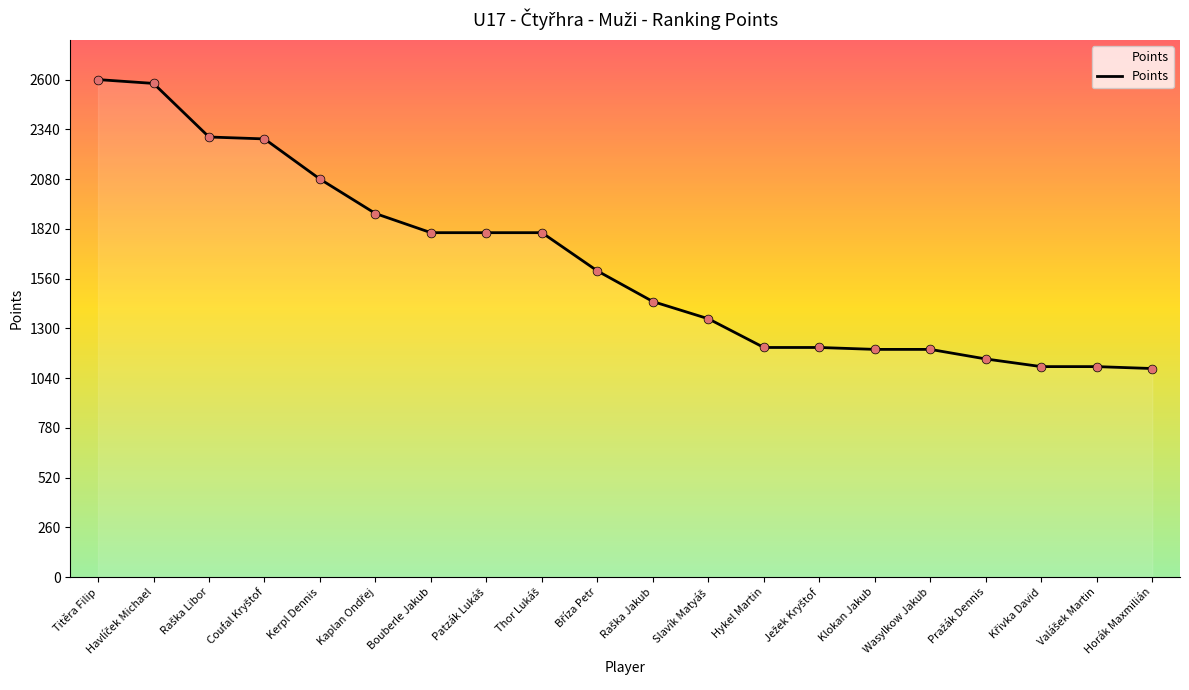

What is the minimum value shown in the chart?

1090